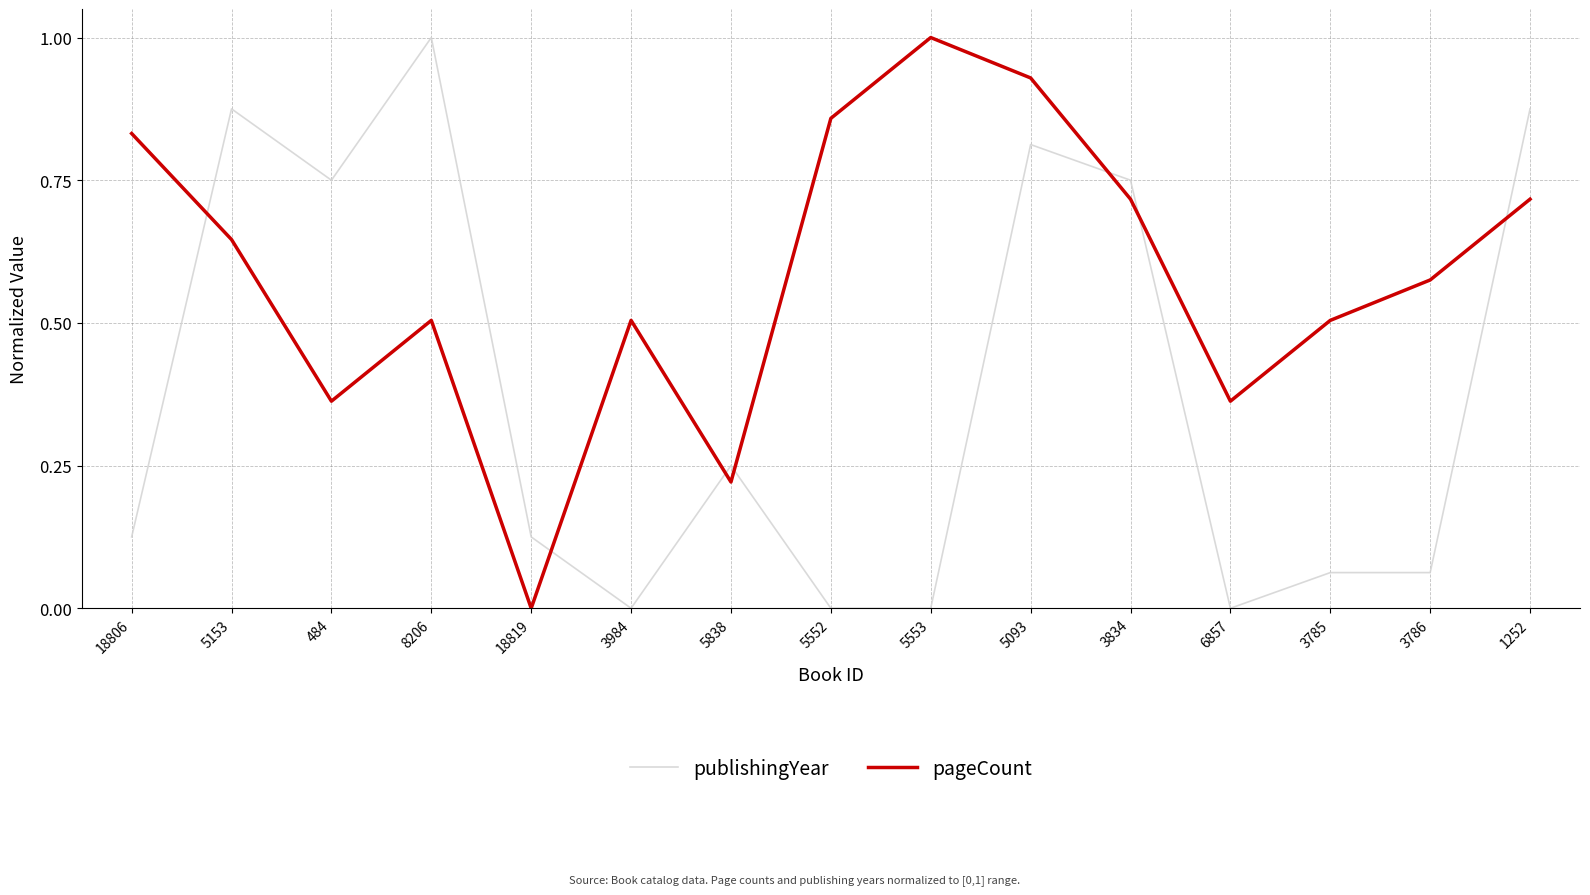

How many times do pageCount and publishingYear cross each other?

7